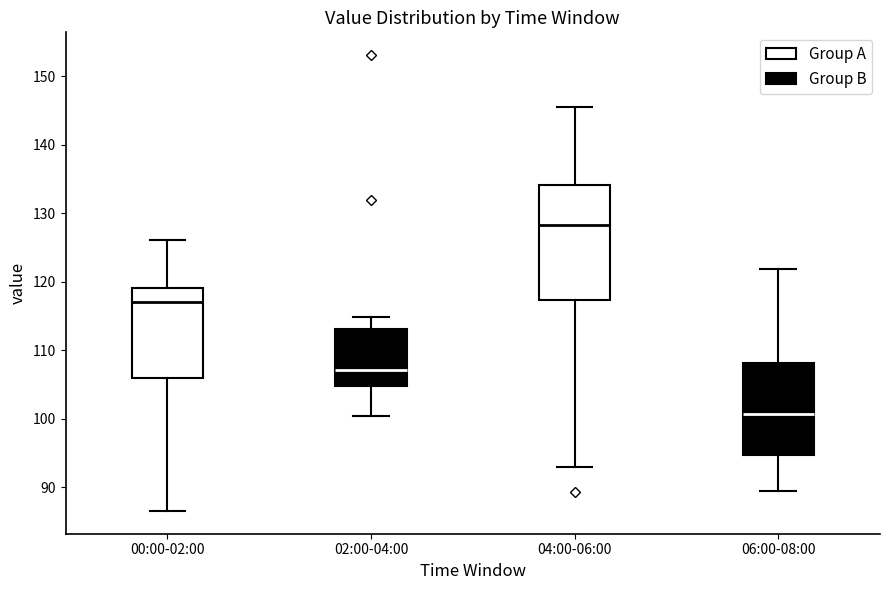

Where does the lower whisker of the box for 02:00-04:00 end on the y-axis? The values are not printed on the chart, so give them approximately, as read against the axis.

100